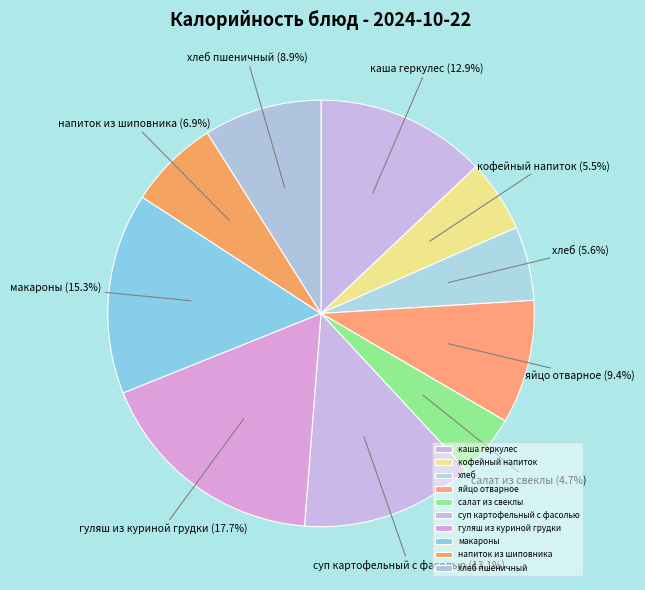

To the nearest percent, what percentage of the pie is гуляш из куриной грудки?

18%